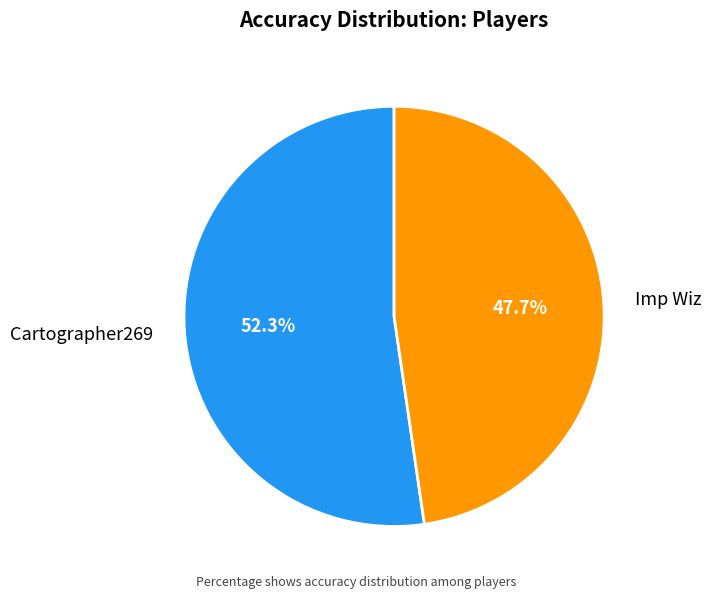

Rank the categories by value from lowest to highest.

Imp Wiz, Cartographer269